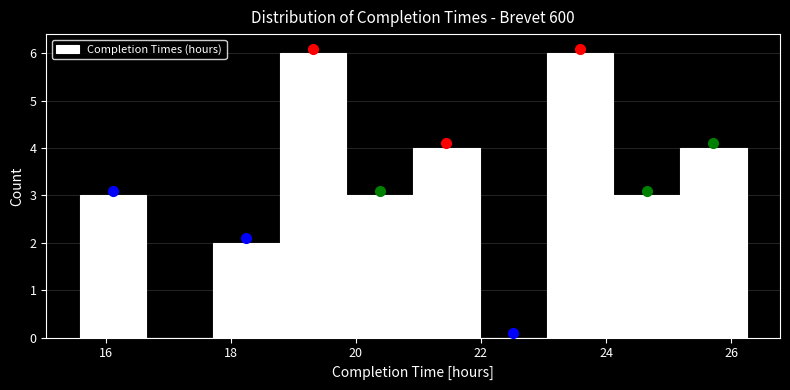

What is the height of the bar covering 24.2 to 25.2 on the x-axis? Neither the bar edges nor the heights are printed on the chart, so give them approximately, as read against the axes.

3